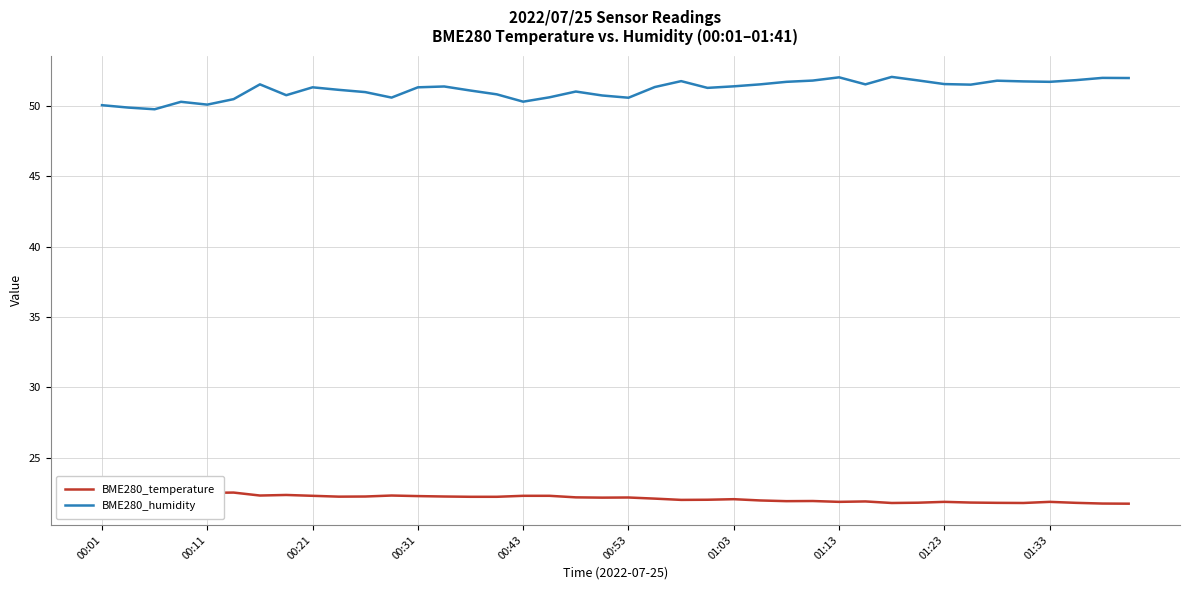

Reading left to right, extract all data points from this chart.

BME280_temperature: 22.6	22.6	22.6	22.5	22.5	22.5	22.3	22.4	22.3	22.2	22.2	22.3	22.3	22.2	22.2	22.2	22.3	22.3	22.2	22.2	22.2	22.1	22.0	22.0	22.1	22.0	21.9	21.9	21.9	21.9	21.8	21.8	21.9	21.8	21.8	21.8	21.9	21.8	21.8	21.7
BME280_humidity: 50.1	49.9	49.8	50.3	50.1	50.5	51.5	50.8	51.3	51.1	51.0	50.6	51.3	51.4	51.1	50.8	50.3	50.6	51.0	50.8	50.6	51.4	51.8	51.3	51.4	51.5	51.7	51.8	52.0	51.5	52.1	51.8	51.6	51.5	51.8	51.8	51.7	51.8	52.0	52.0